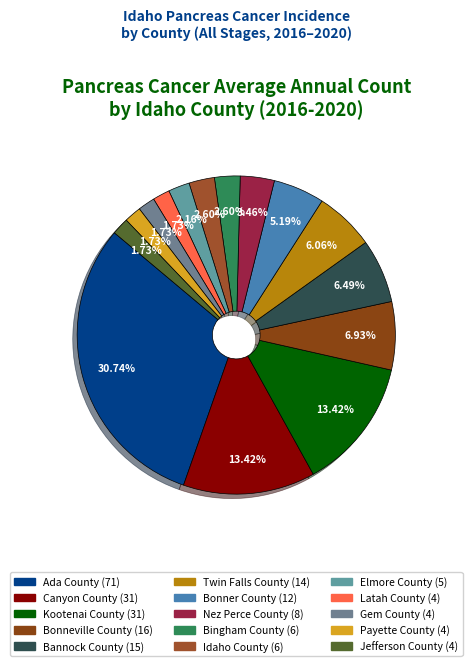

Which category has the smallest portion of the pie?

Latah County